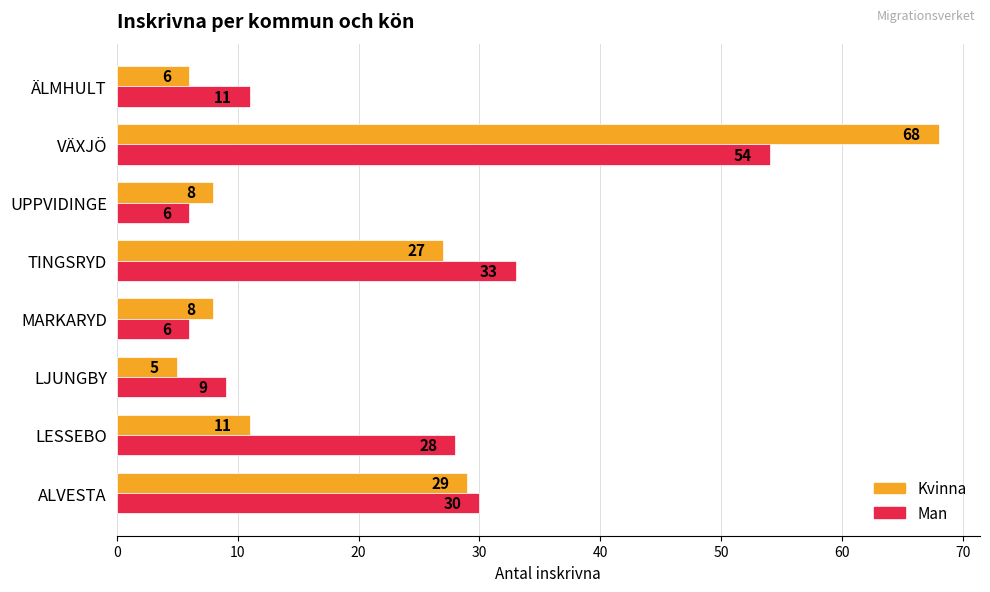

Is it true that Man equals 14 at LESSEBO?

False